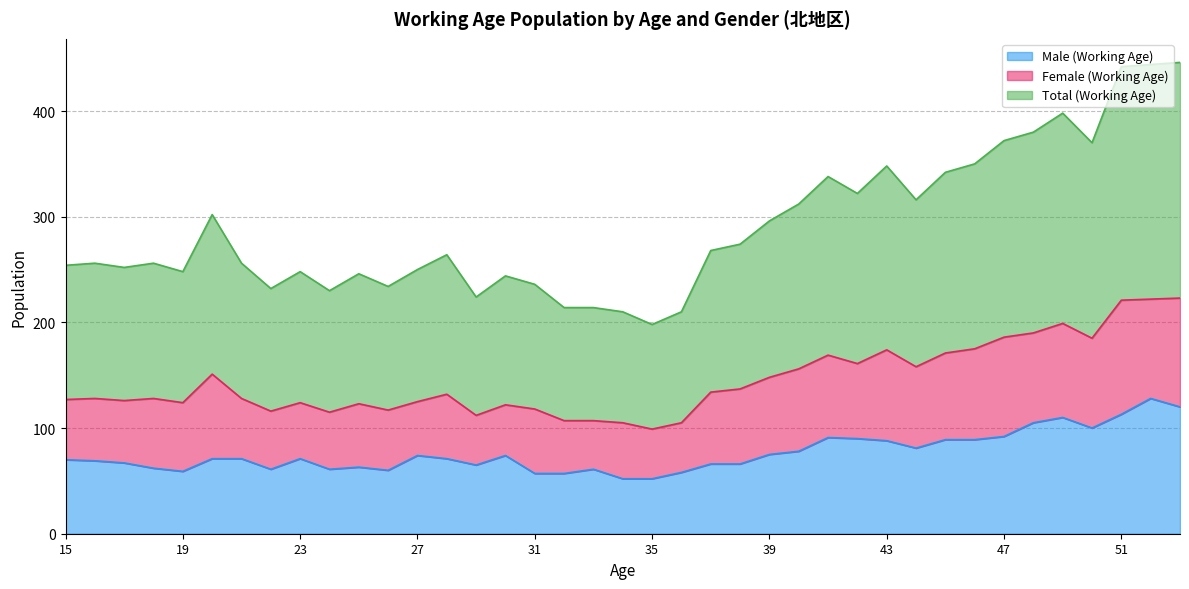

How many values in the Male (Working Age) series are below 71?

18